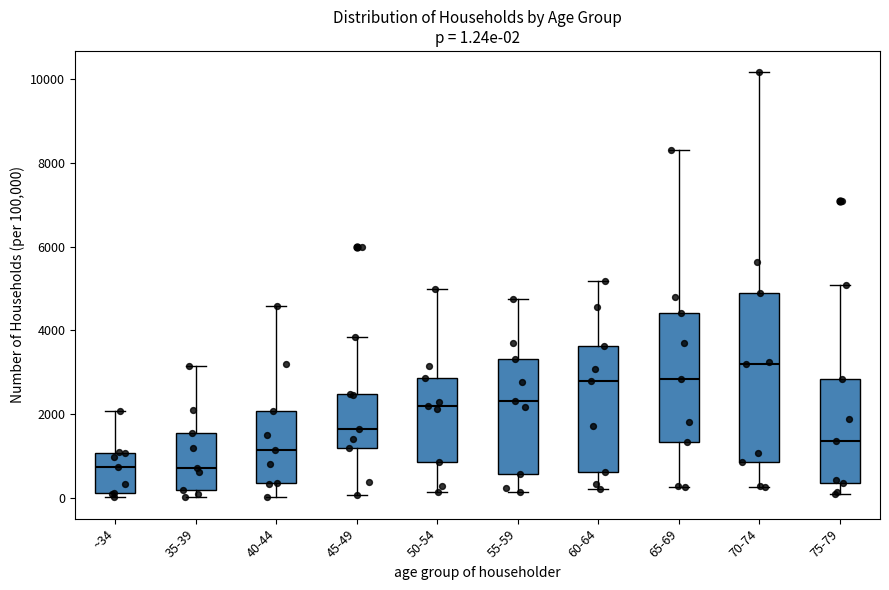

Comparing the boxes themselves (not the whiskers), which one is the tallest?

70-74